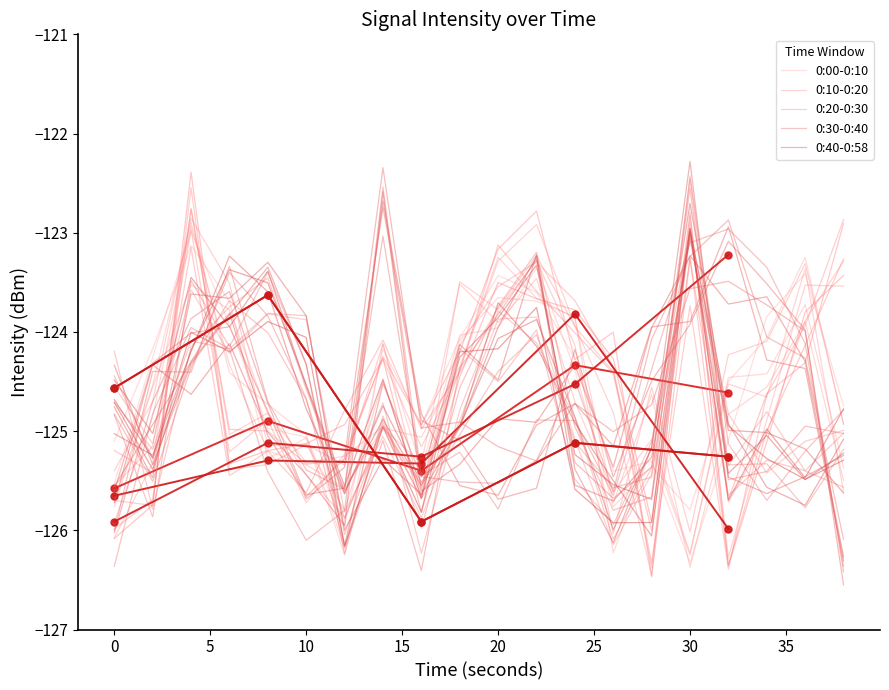

Which series has the largest range (max minus min)?

0:40-0:58